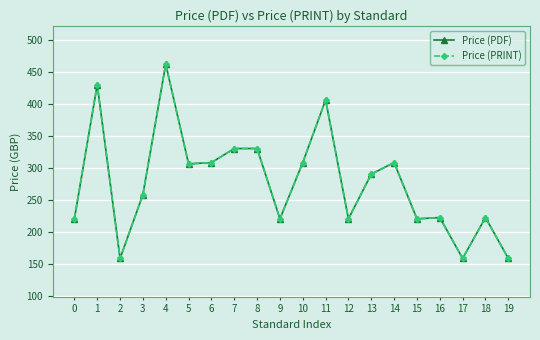

True or false: Price (PDF) has more than 1 interior local peaks.

True